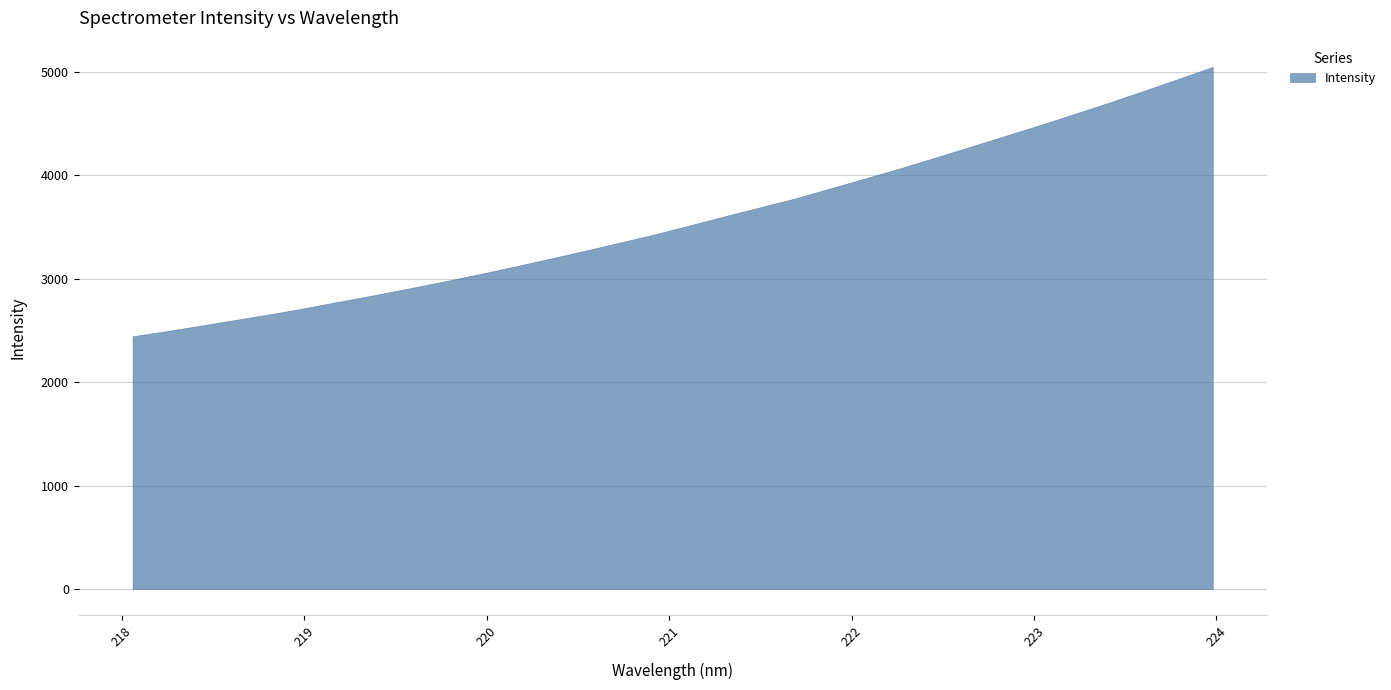

What is the maximum value shown in the chart?

5047.8